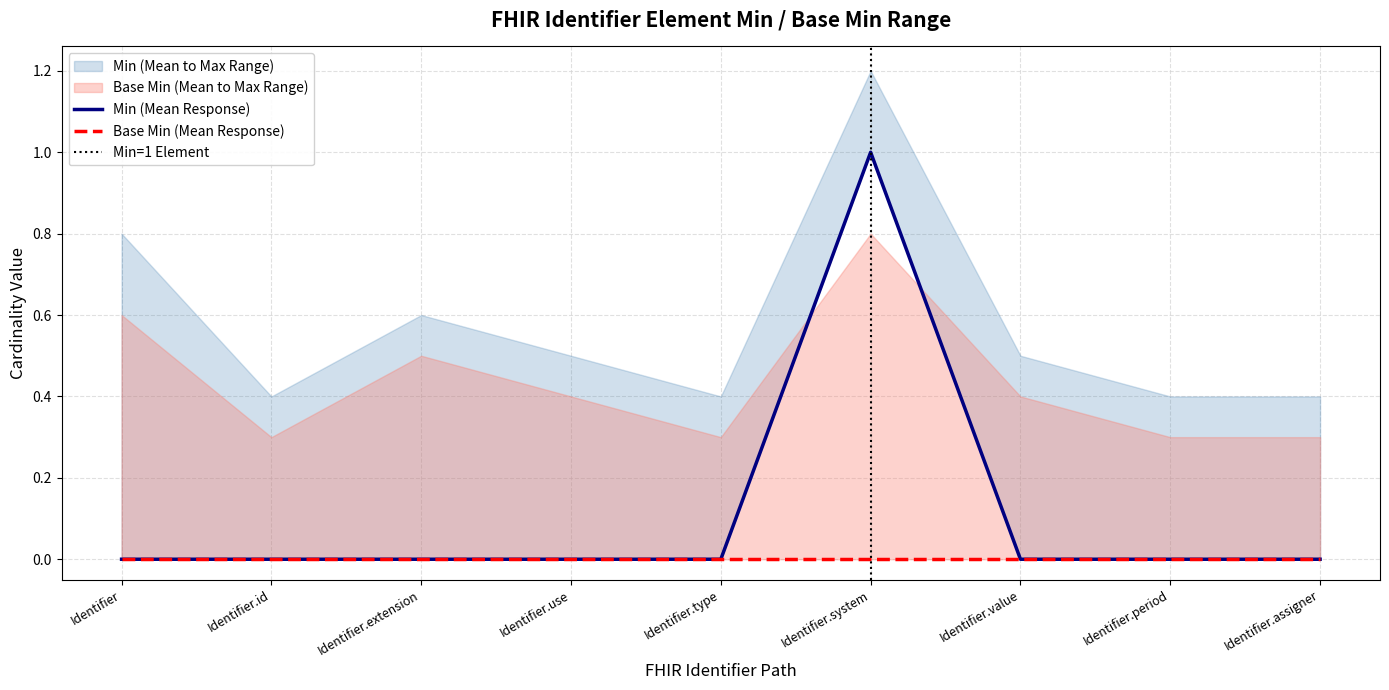

Rank the categories by value from lowest to highest.

Identifier, Identifier.id, Identifier.extension, Identifier.use, Identifier.type, Identifier.value, Identifier.period, Identifier.assigner, Identifier.system